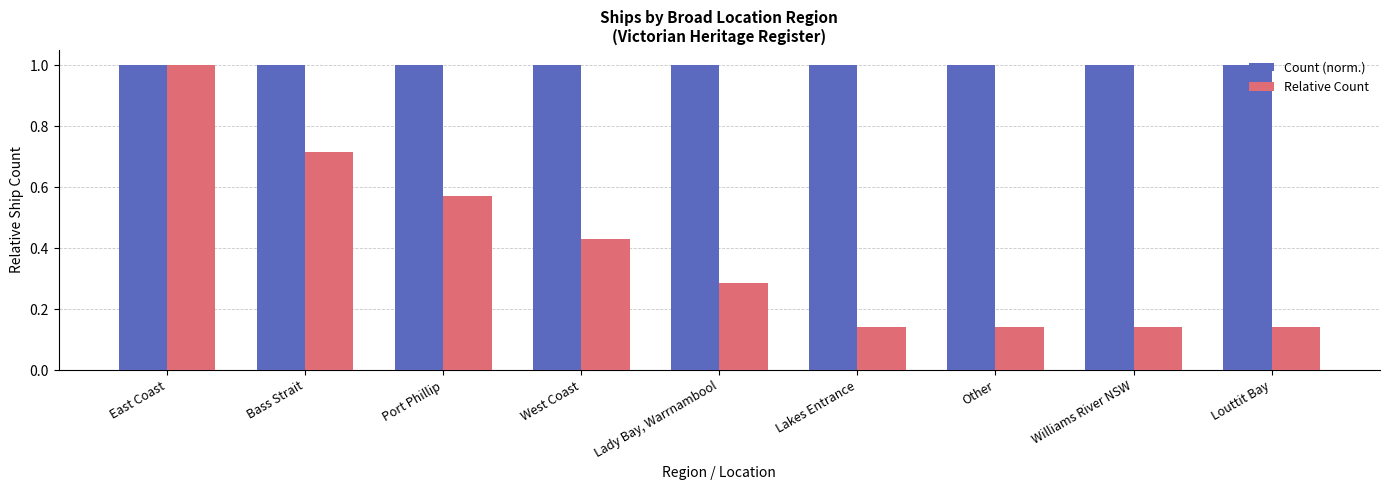

What is the total value across all series at West Coast?

1.4